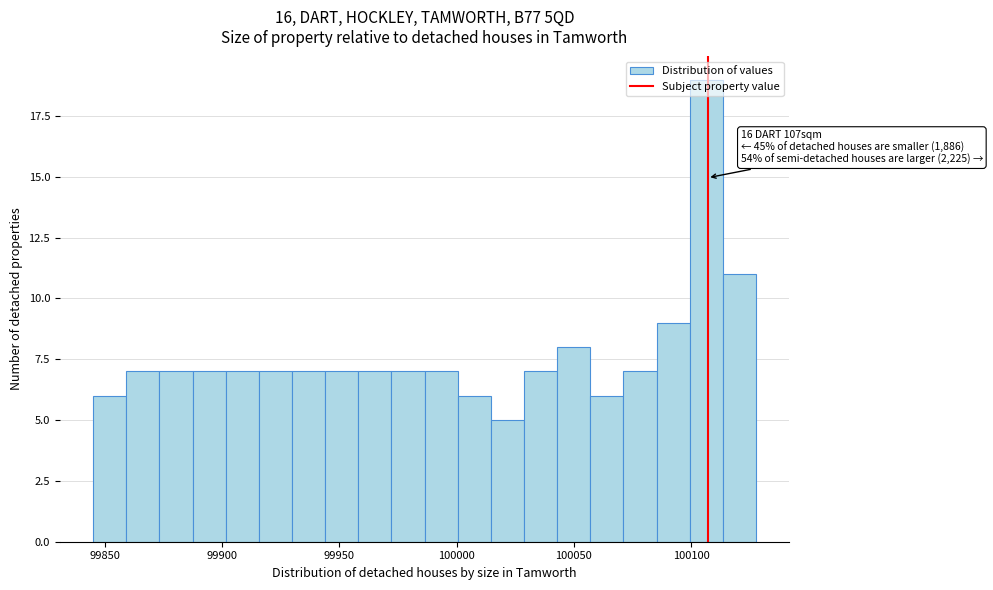

Around what value on the x-axis is the tallest bar? Give the approximate position of its centre, as read against the axis.

100105